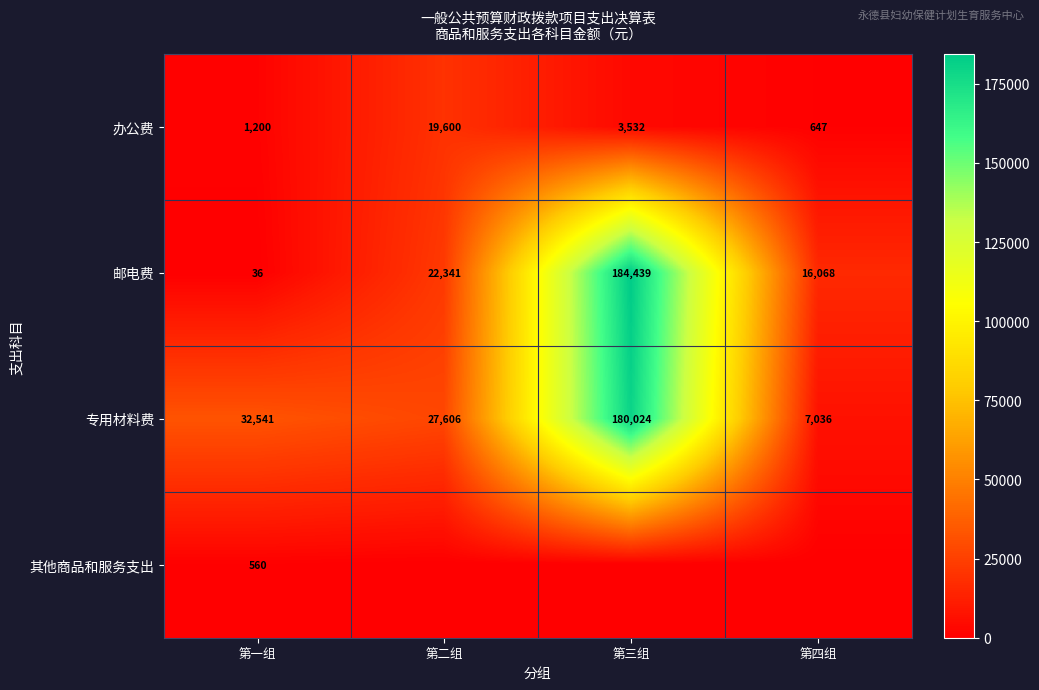

What is the difference between the second highest and second lowest values in the 办公费 series?

2332